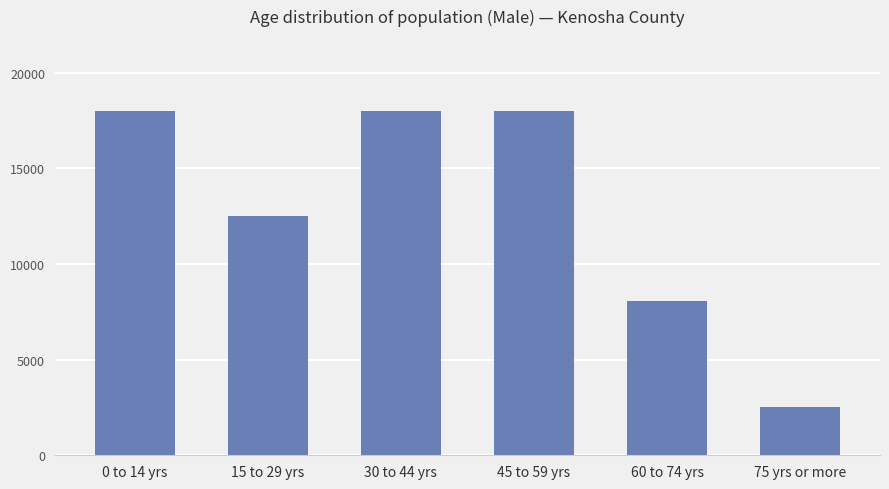

True or false: the data shows 18013 at 0 to 14 yrs.

True